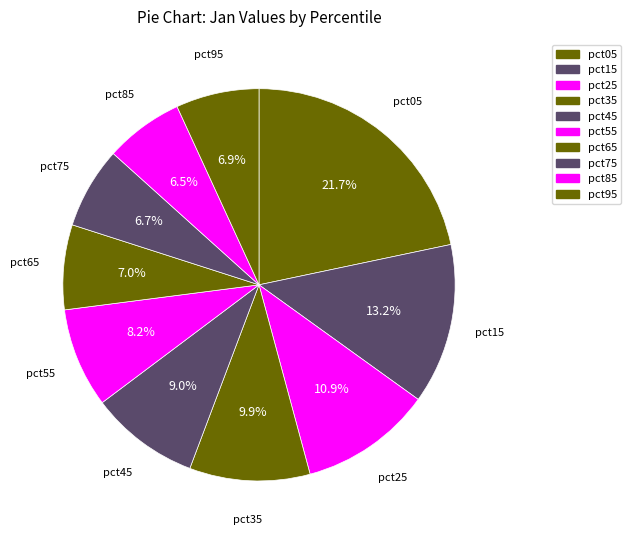

To the nearest percent, what is the average slice percentage?

10%